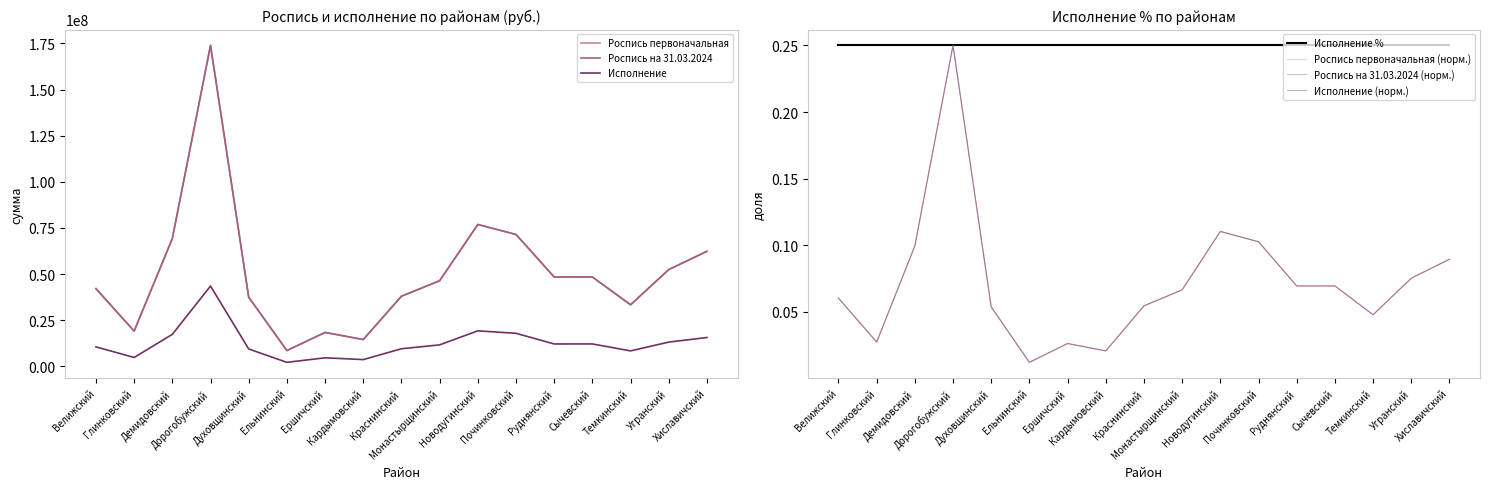

What position from the left is Краснинский?

9